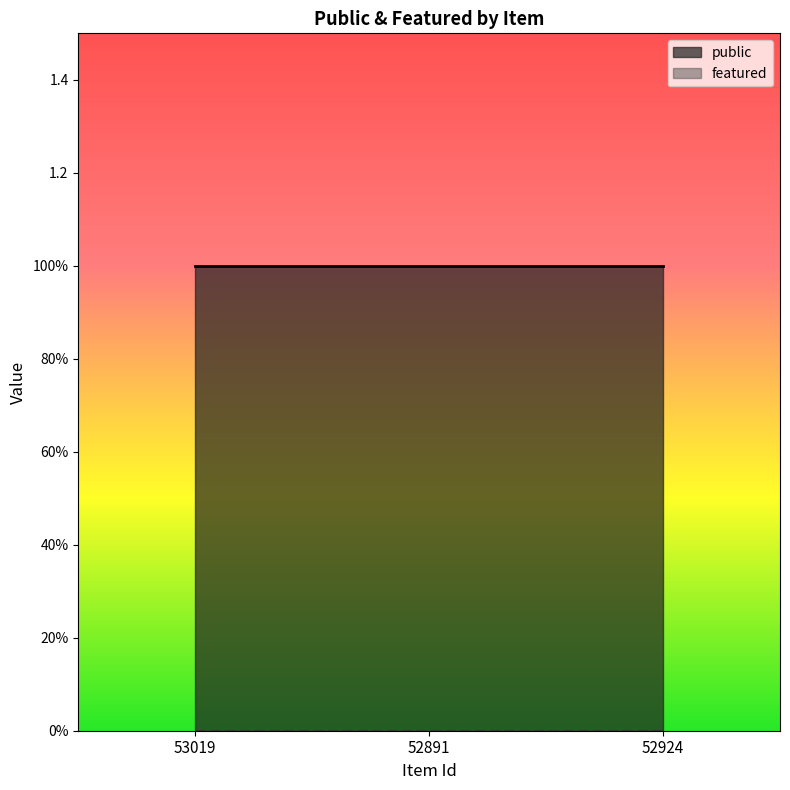

List the labels in order of public value, smallest first.

53019, 52891, 52924